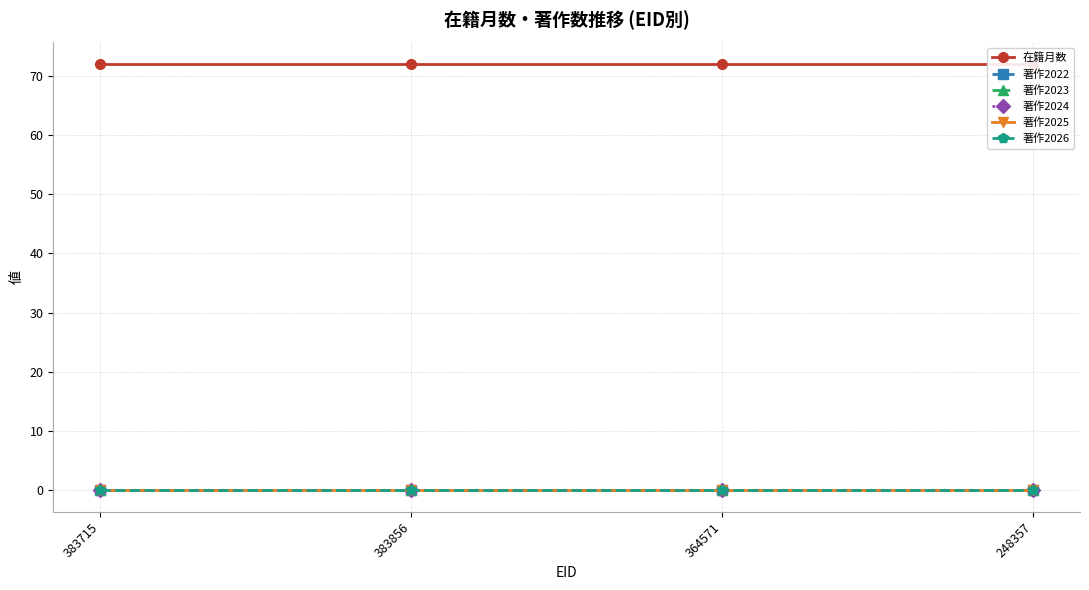

At which category does the chart reach its minimum across all series?

383715